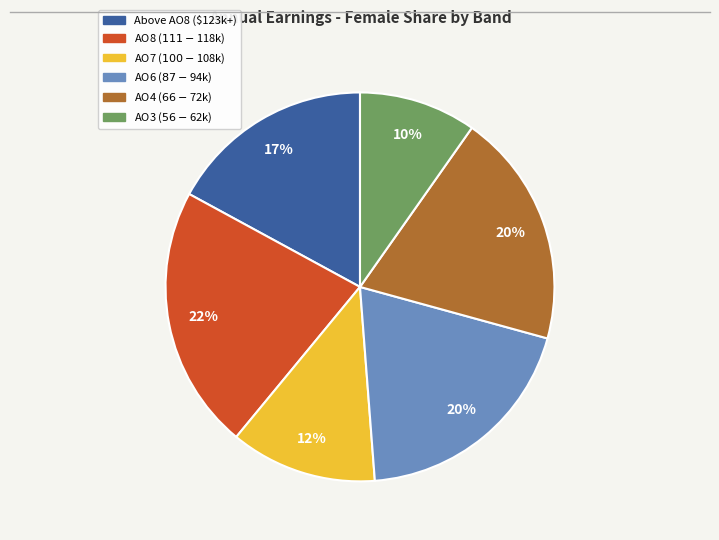

Is there any slice that represents more than half of the pie?

No